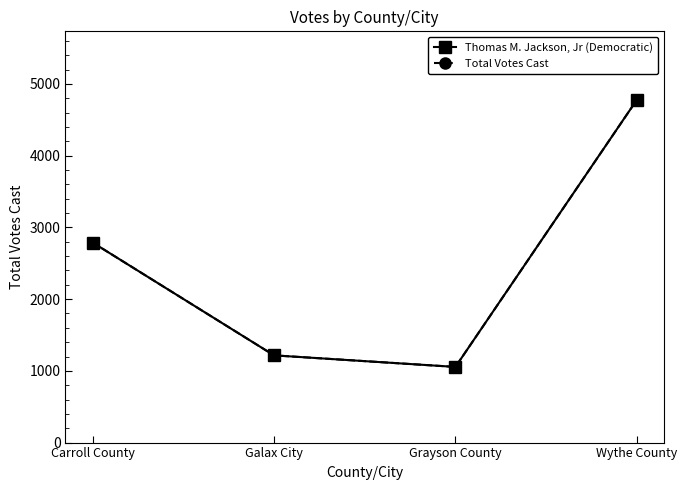

Which series has the largest total across all categories?

Thomas M. Jackson, Jr (Democratic)